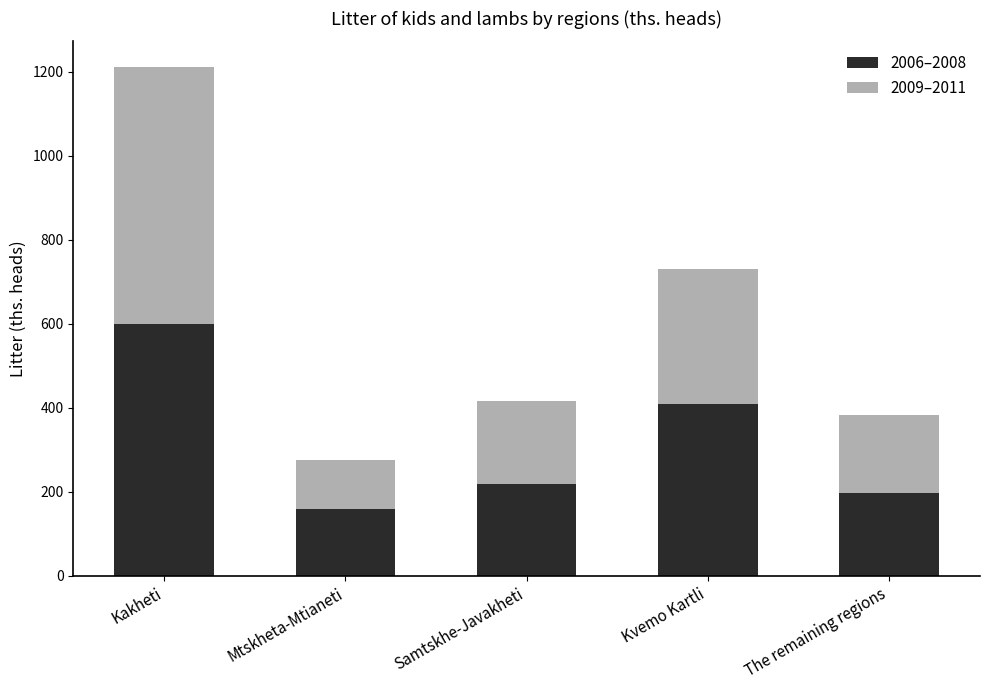

What is the total value across all series at Kvemo Kartli?

730.2